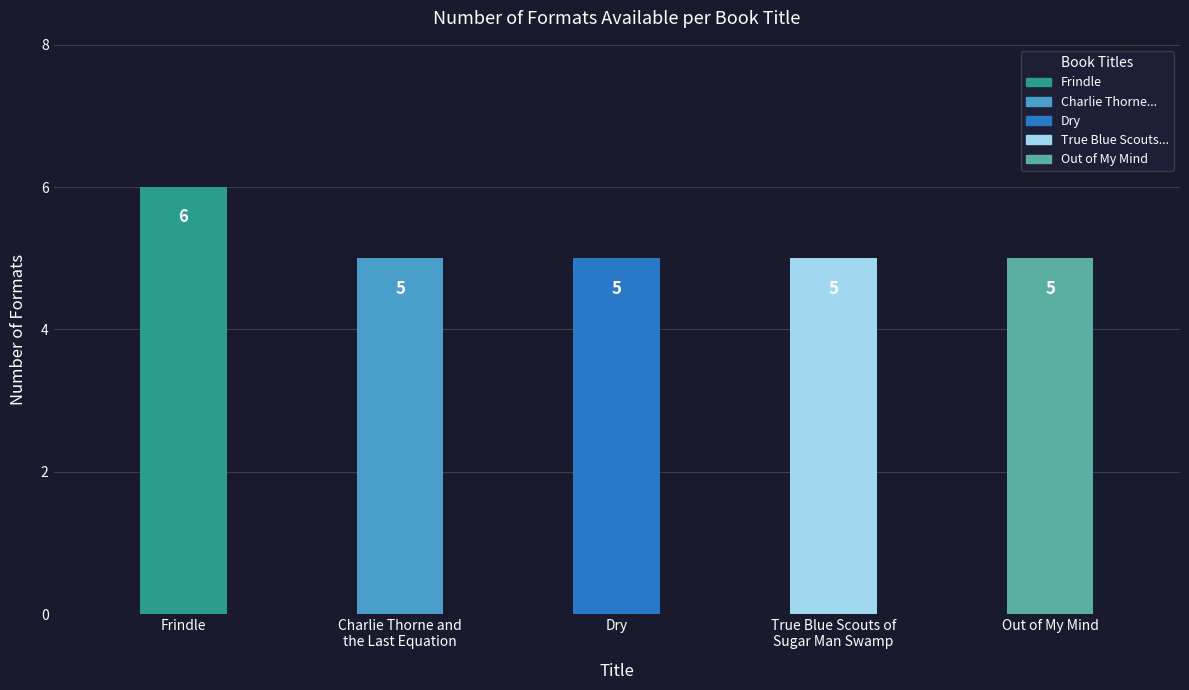

Reading right to left, extract all data points from this chart.

Out of My Mind=5	True Blue Scouts of
Sugar Man Swamp=5	Dry=5	Charlie Thorne and
the Last Equation=5	Frindle=6